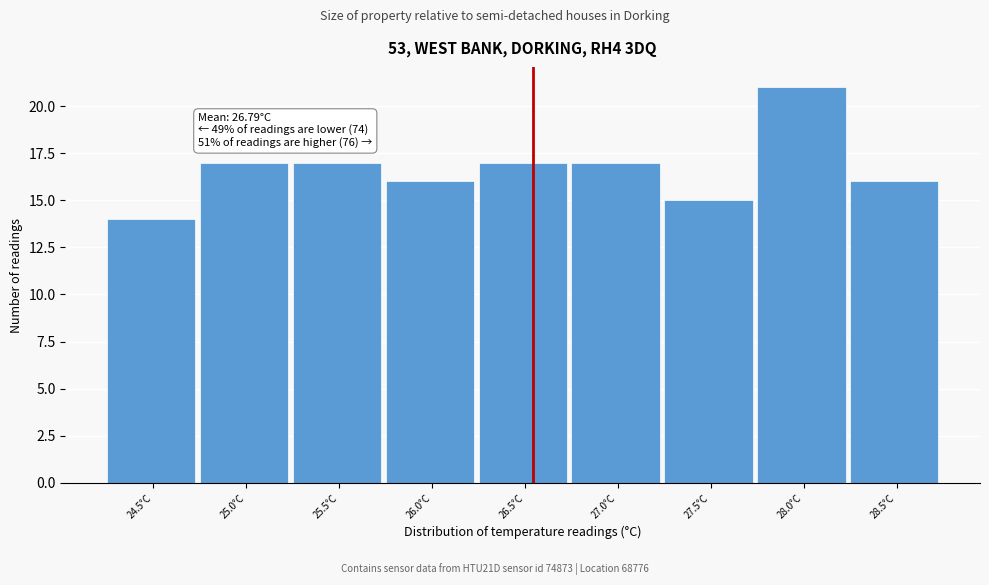

Reading left to right, list all the values displayed in this chart.

14	17	17	16	17	17	15	21	16